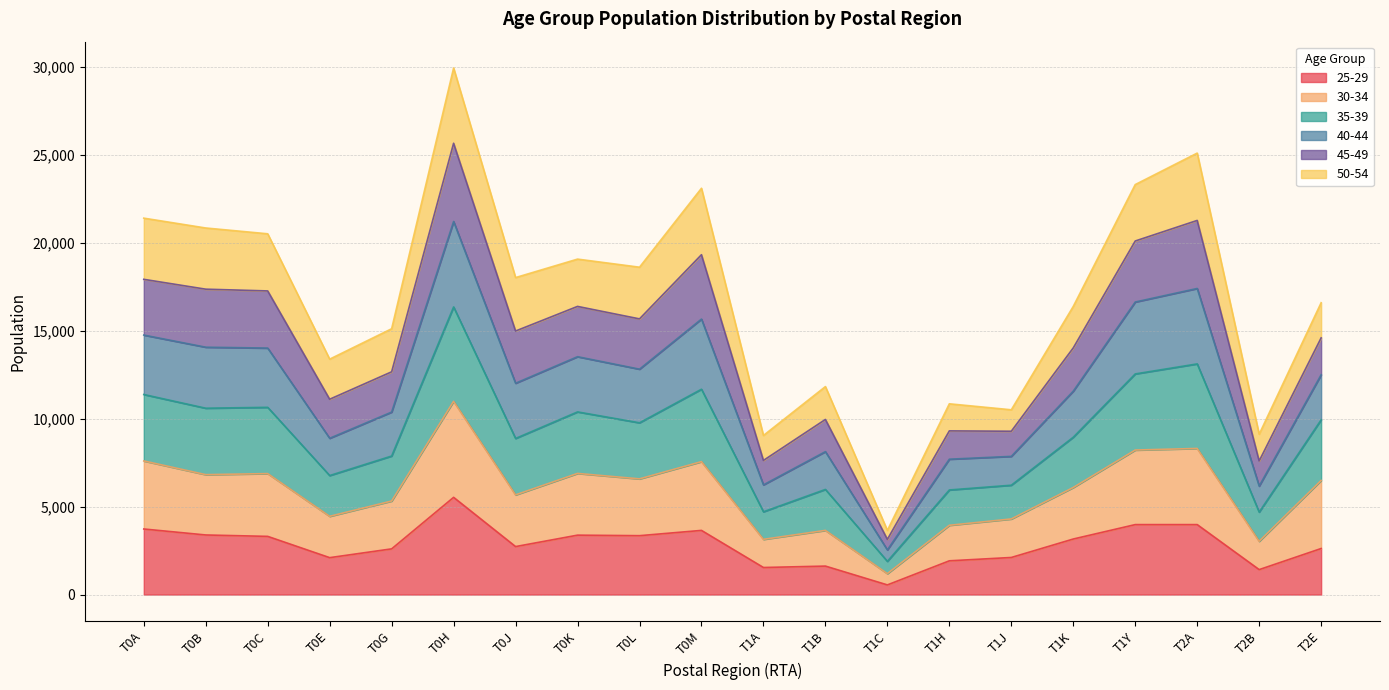

At which label does 25-29 reach its minimum?

T1C